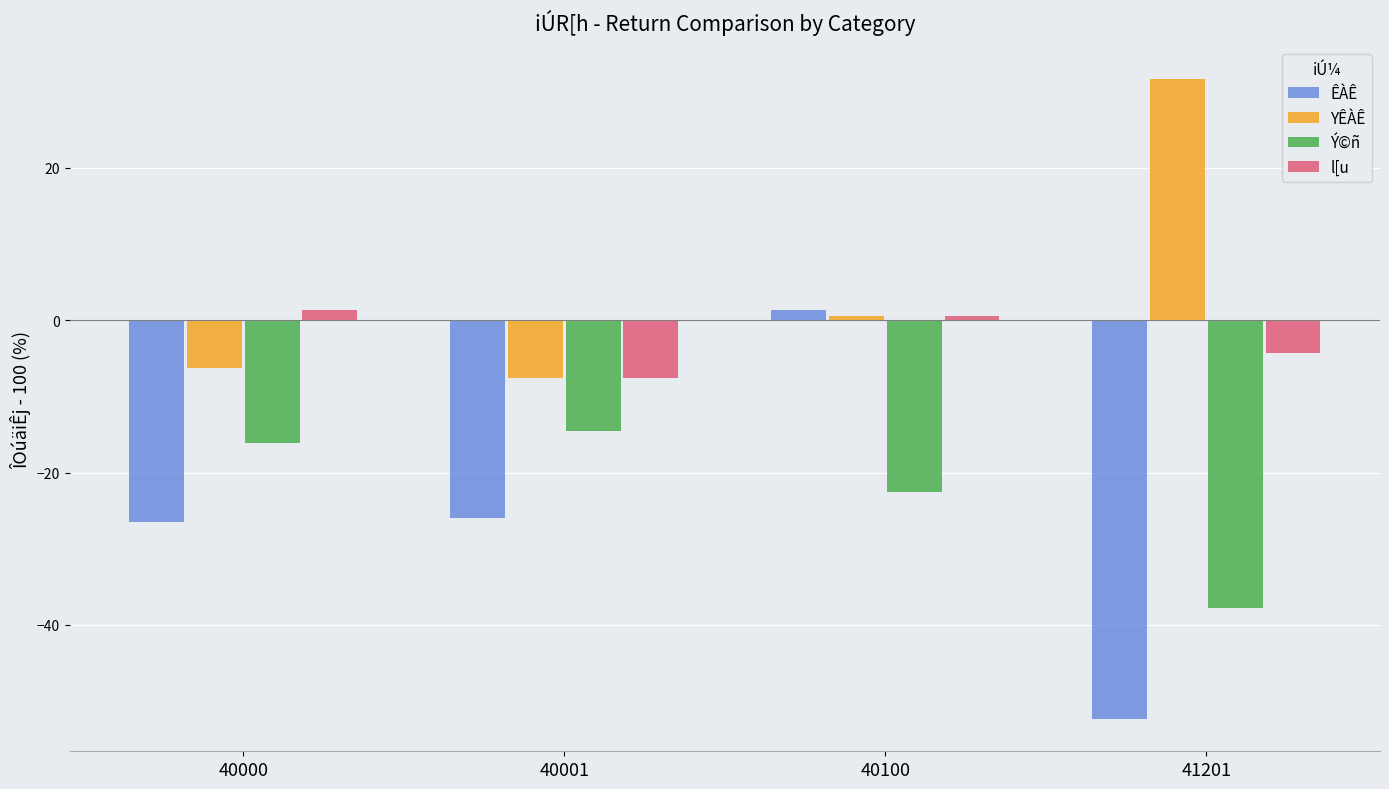

Which series has the largest total across all categories?

YÊÀÊ